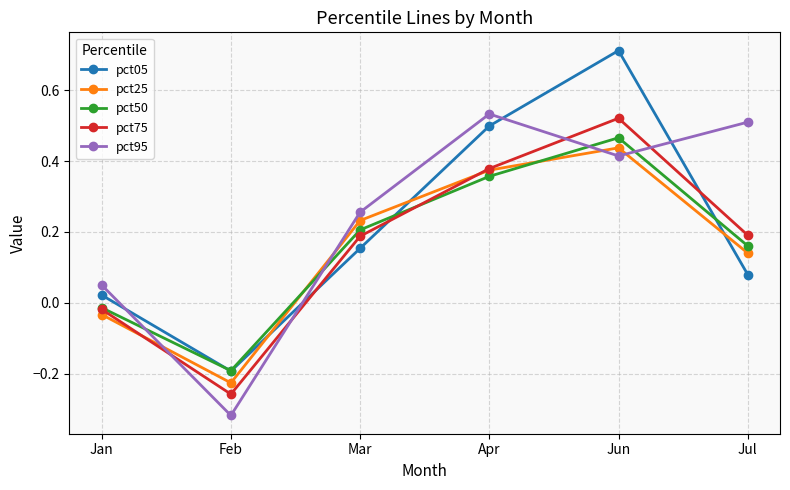

Is this an area chart (filled region under the line)?

No